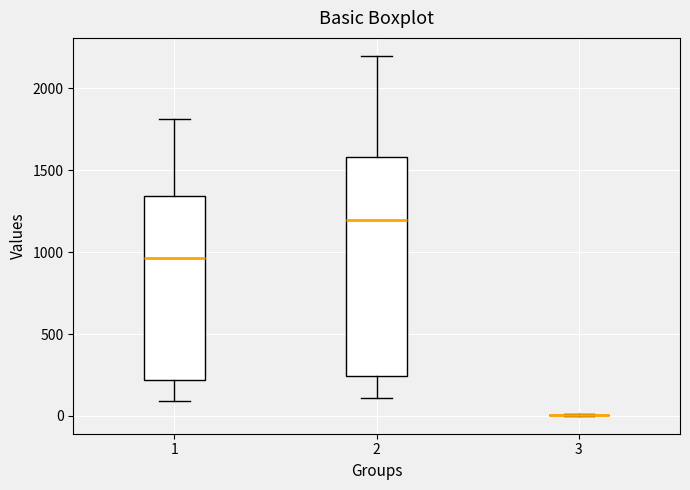

Reading left to right, transcribe this box plot: for each box, give where its median line is, the range the box spans, and where its two whiskers end, as read against the y-axis. The values are not printed on the chart, so give them approximately, as read against the axis.

1: median 950, box 200 to 1350, whiskers 100 to 1800
2: median 1200, box 250 to 1600, whiskers 100 to 2200
3: box collapsed to a line at 0, whiskers 0 to 0